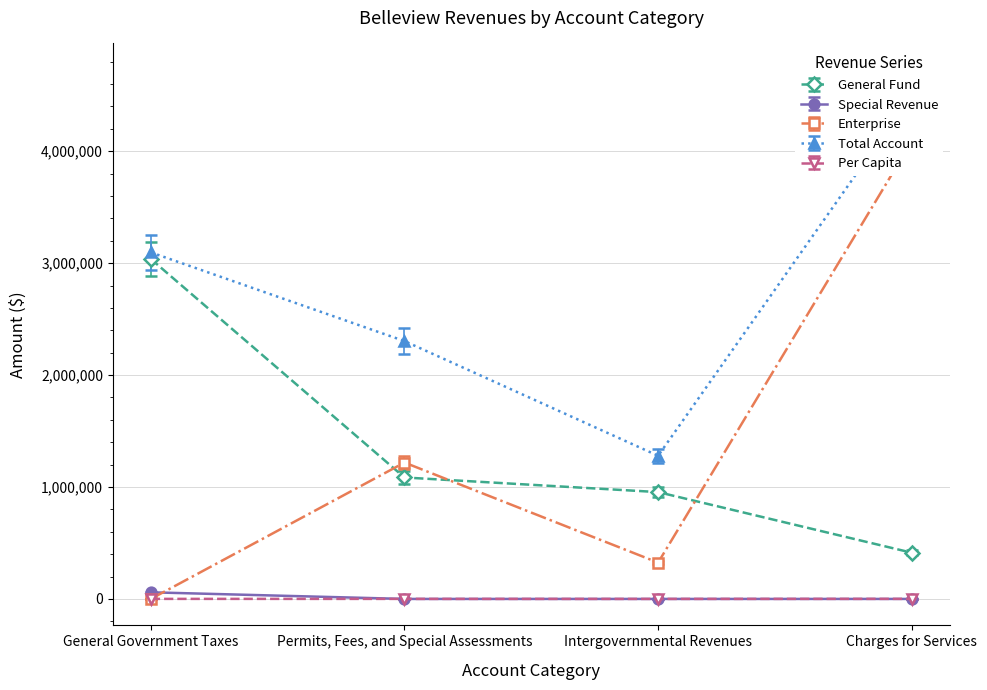

Which series has the largest total across all categories?

Total Account